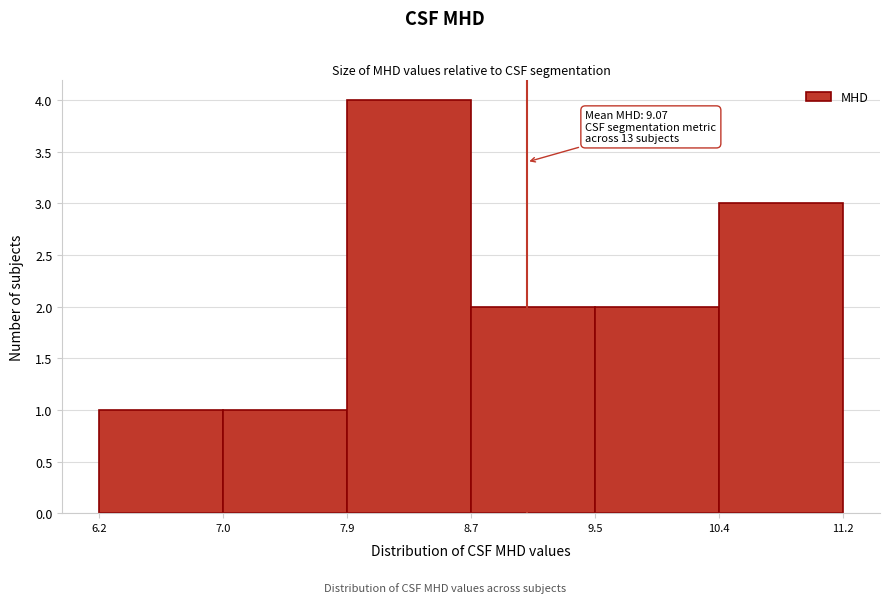

Which range on the x-axis has the tallest bar?

7.9 to 8.7